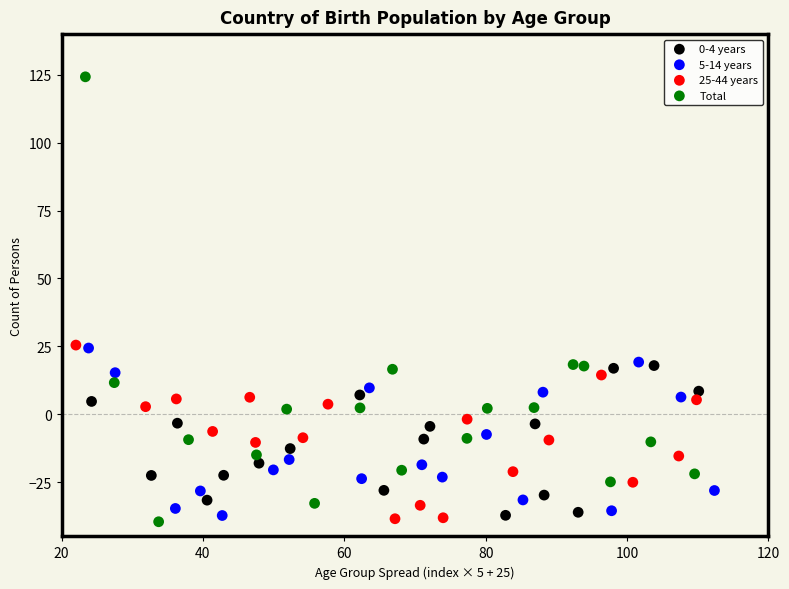

What are all the series names shown in the legend?

0-4 years, 5-14 years, 25-44 years, Total